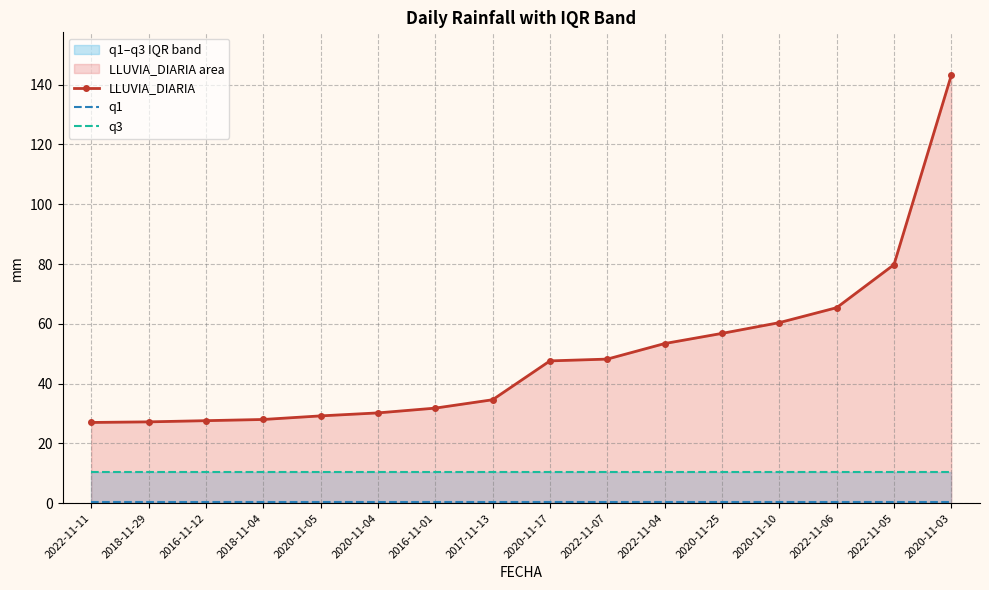

Rank the categories by q3 value from lowest to highest.

2022-11-11, 2018-11-29, 2016-11-12, 2018-11-04, 2020-11-05, 2020-11-04, 2016-11-01, 2017-11-13, 2020-11-17, 2022-11-07, 2022-11-04, 2020-11-25, 2020-11-10, 2022-11-06, 2022-11-05, 2020-11-03